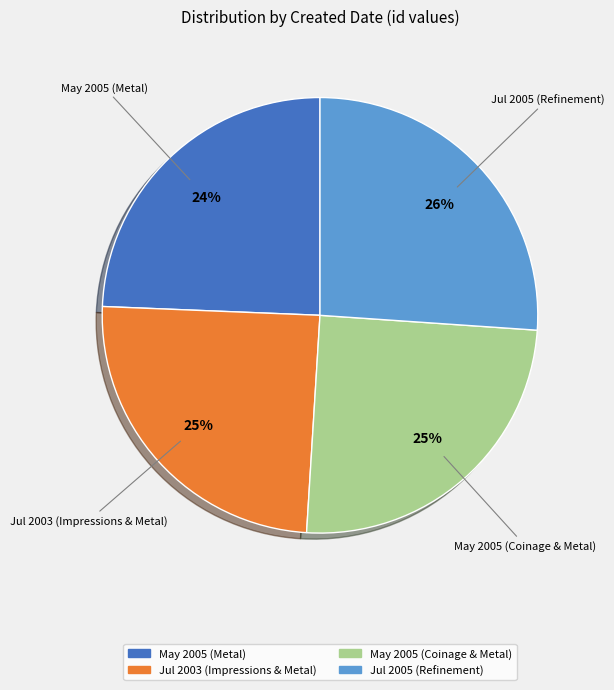

Is there any slice that represents more than half of the pie?

No